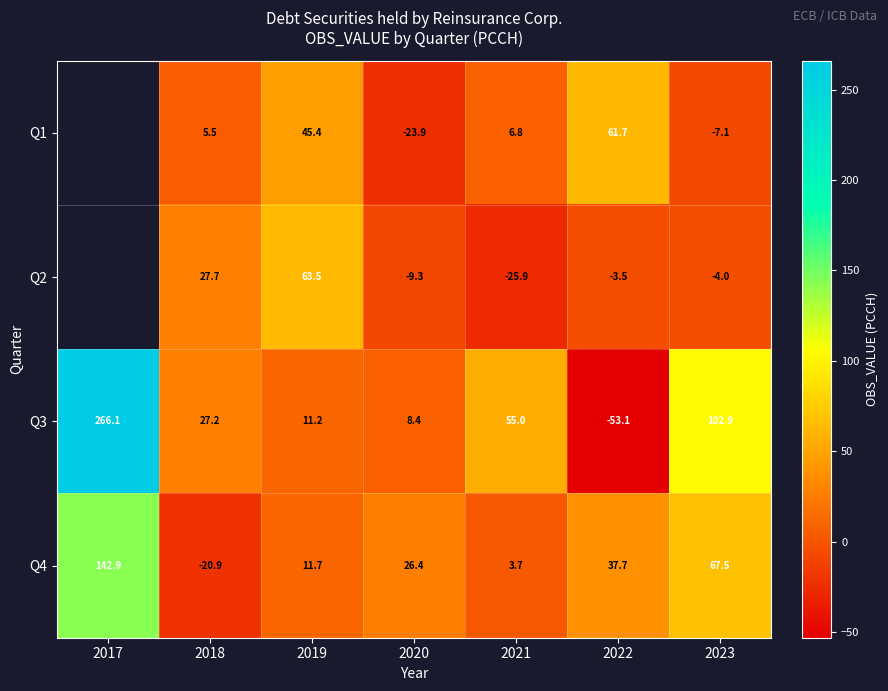

How many data points in Q3 are less than 27?

3